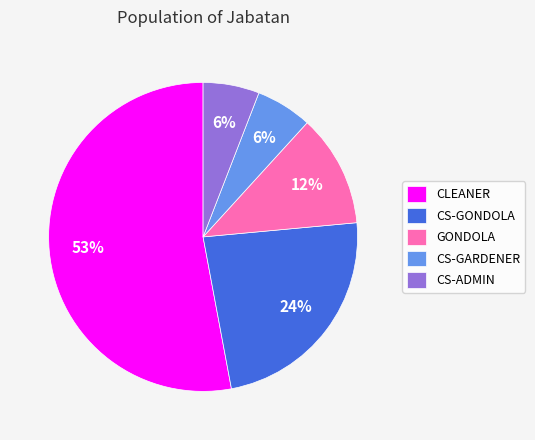

To the nearest percent, what is the difference between the largest and smallest slice percentages?

47%